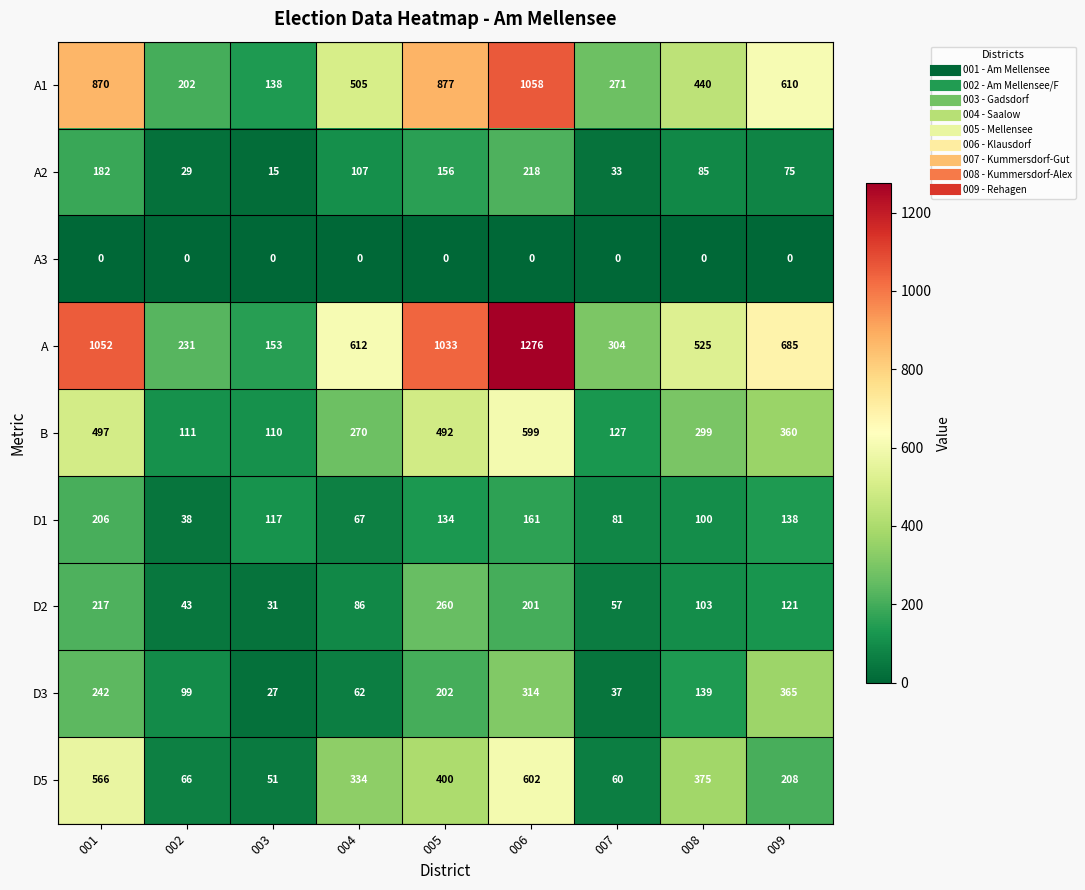

What is the difference between the second highest and minimum values in the A1 series?

739